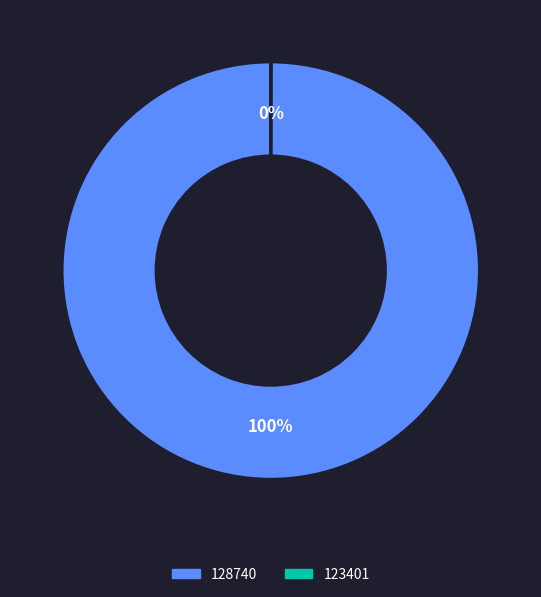

To the nearest percent, what is the average slice percentage?

50%